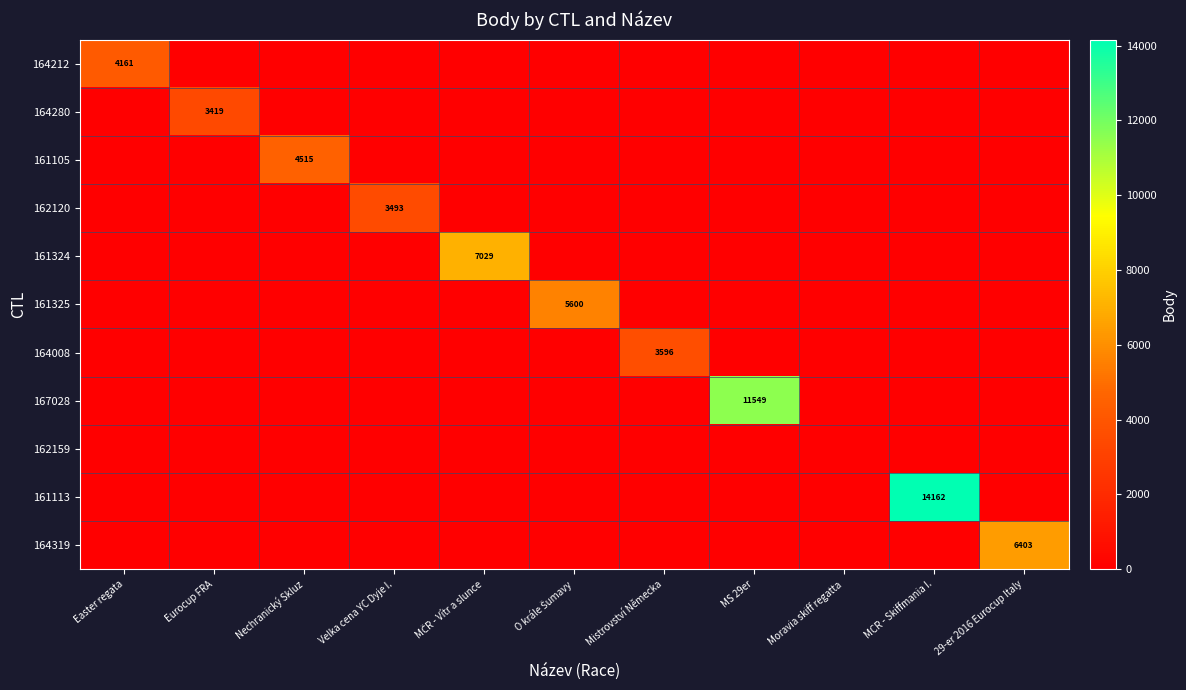

Is it true that 164319 equals 6403 at 29-er 2016 Eurocup Italy?

True